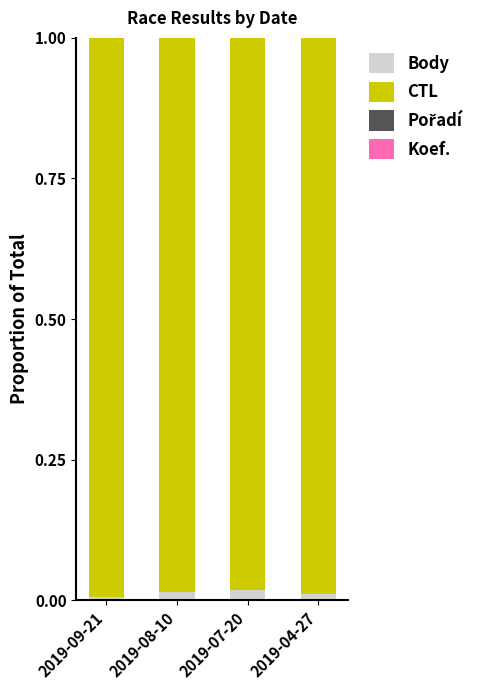

Is it true that Body equals 0.0 at 2019-07-20?

True